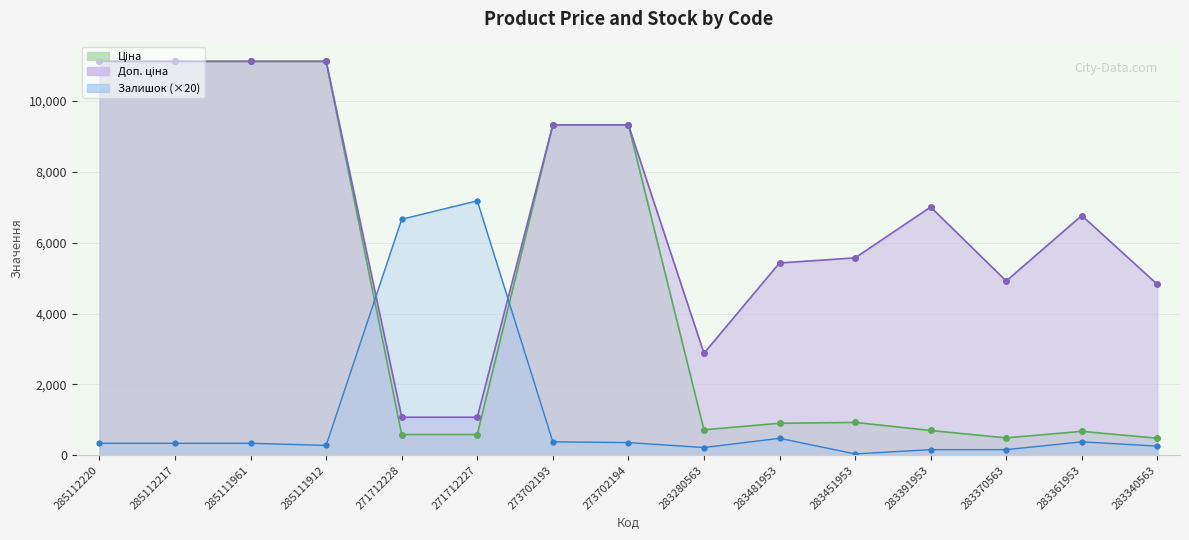

What is the approximate value of Доп. ціна at 271712227?

1074.5